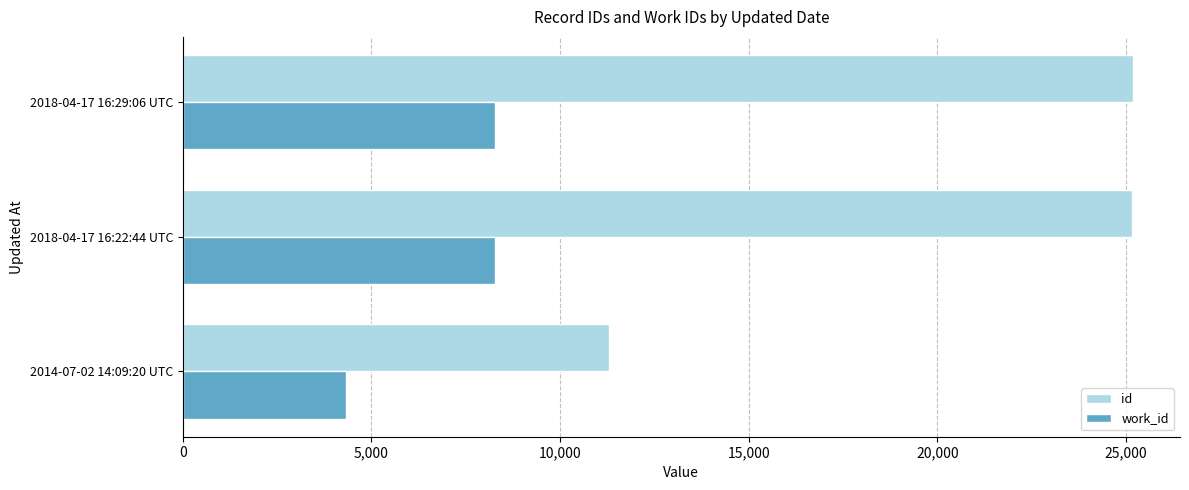

Which series changed the most between 2014-07-02 14:09:20 UTC and 2018-04-17 16:22:44 UTC?

id